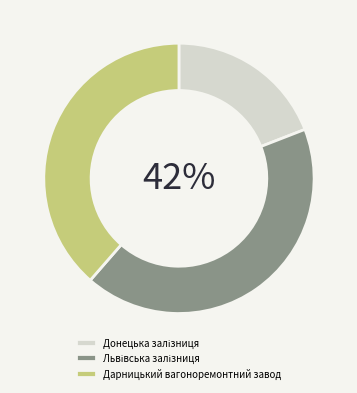

To the nearest percent, what percentage of the pie is Дарницький вагоноремонтний завод?

39%